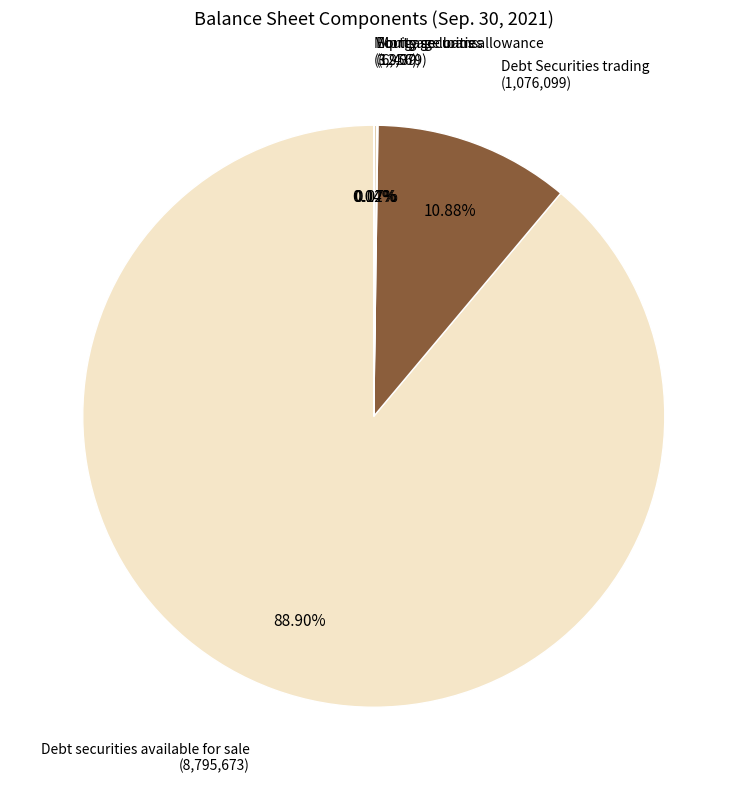

Does any single category account for the majority?

Yes